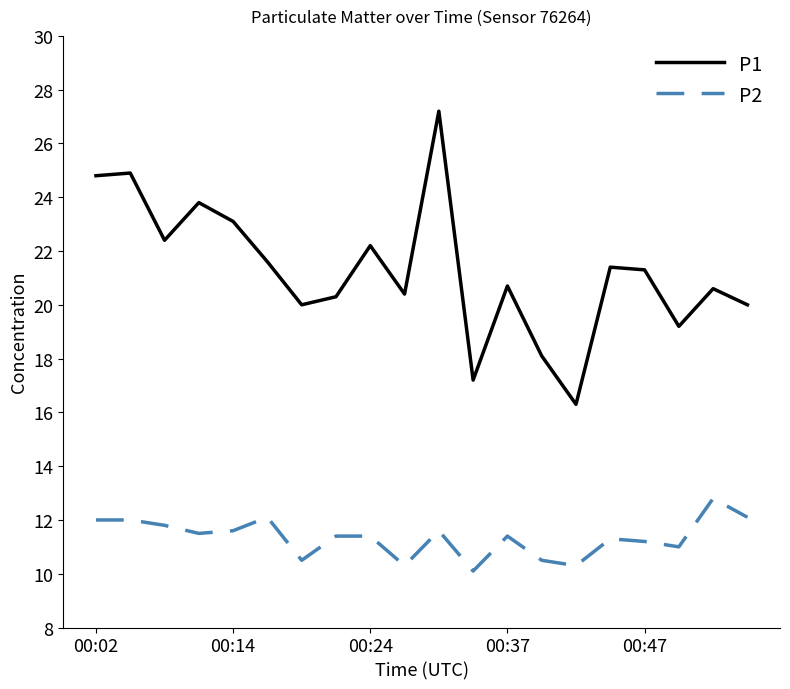

What is the maximum value shown in the chart?

27.2